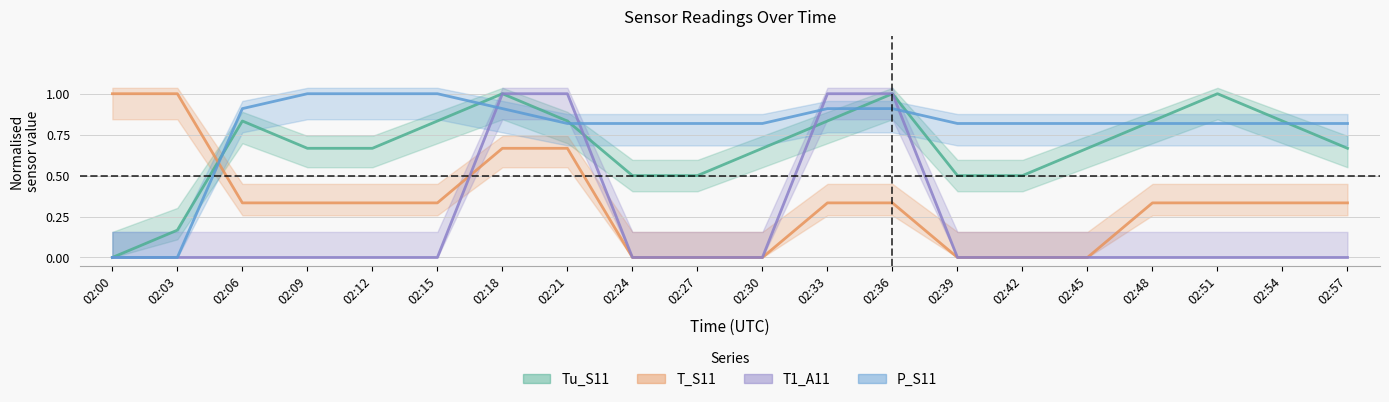

List the labels in order of P_S11 value, smallest first.

02:00, 02:03, 02:21, 02:24, 02:27, 02:30, 02:39, 02:42, 02:45, 02:48, 02:51, 02:54, 02:57, 02:06, 02:18, 02:33, 02:36, 02:09, 02:12, 02:15